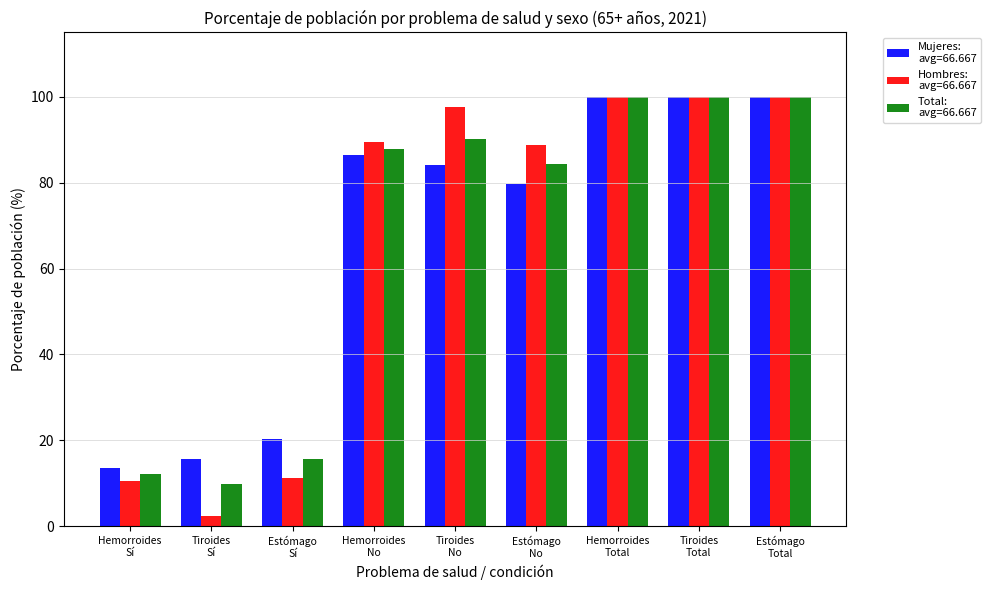

What is the maximum value shown in the chart?

100.0